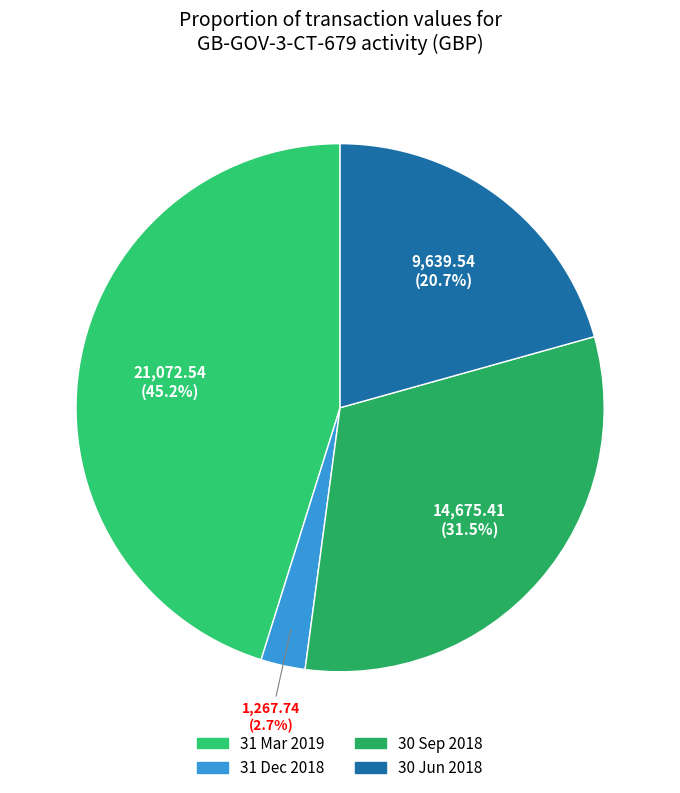

The 30 Sep 2018 slice represents 45% of the pie. True or false?

False